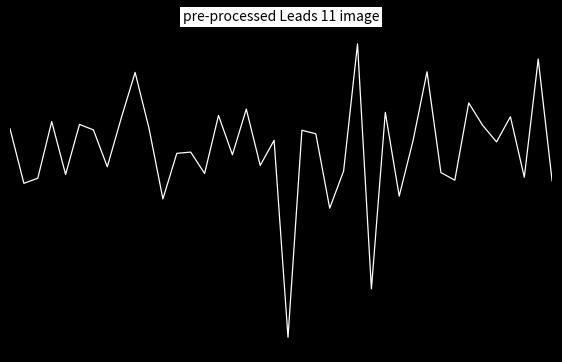

How many values exceed 0?

14